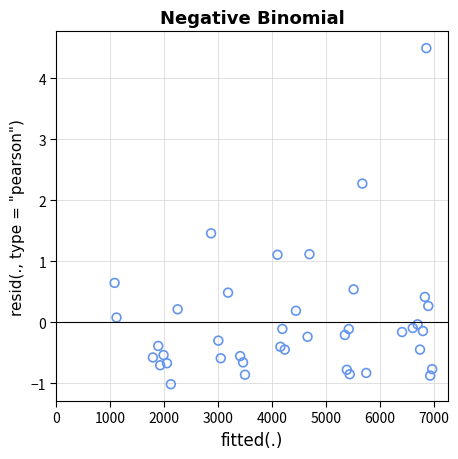

What is the range of Y values (max minus min)?

5.5